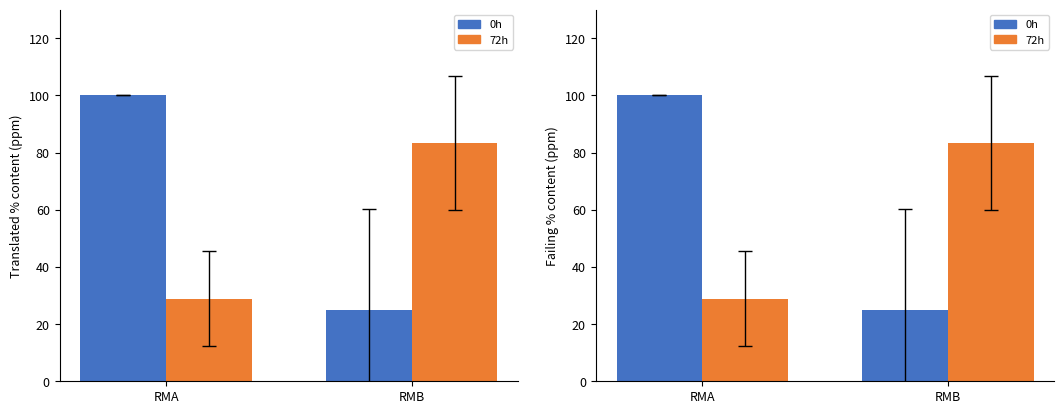

Rank the series at RMB from lowest to highest value.

0h, 72h